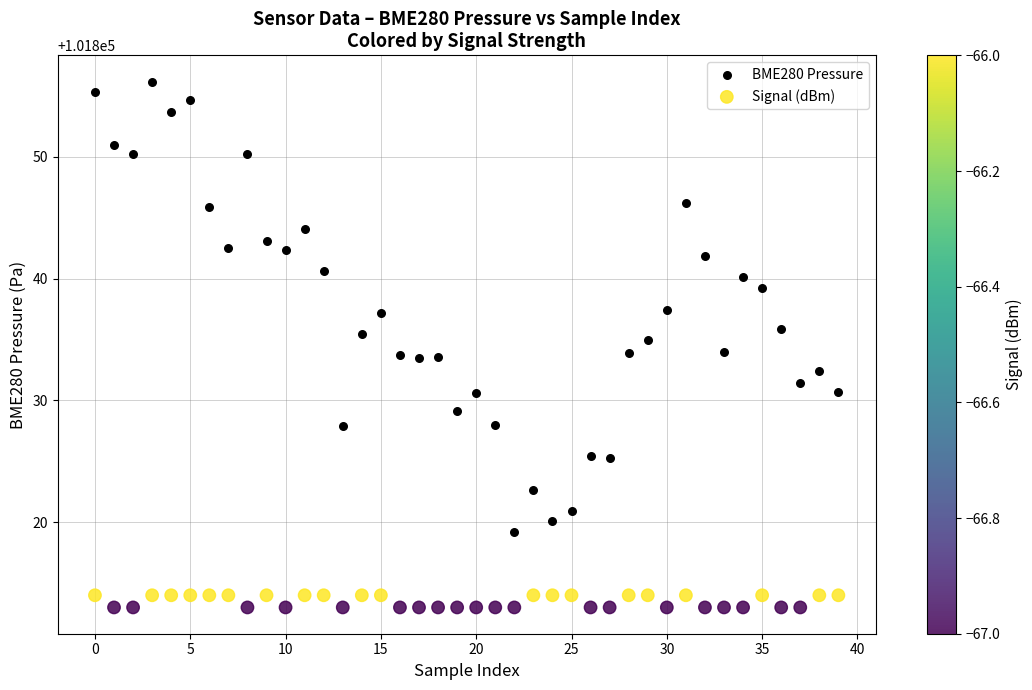

Which series has the widest spread of Y values?

BME280 Pressure